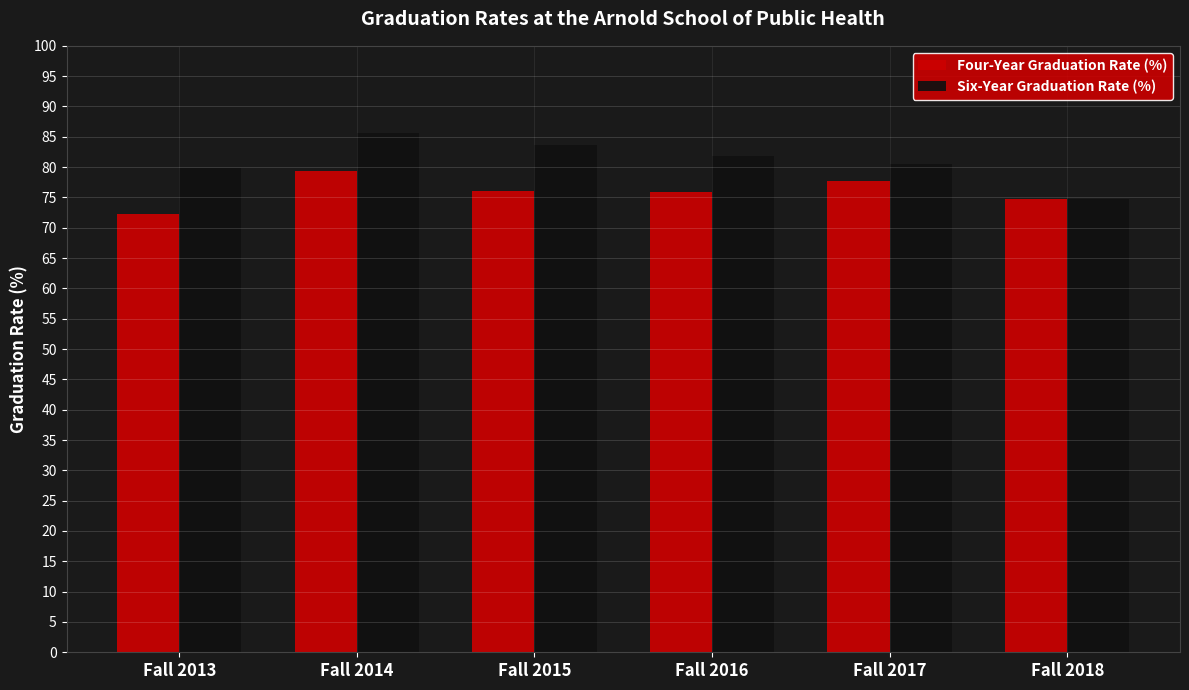

Between Fall 2015 and Fall 2018, which series saw the biggest shift?

Six-Year Graduation Rate (%)